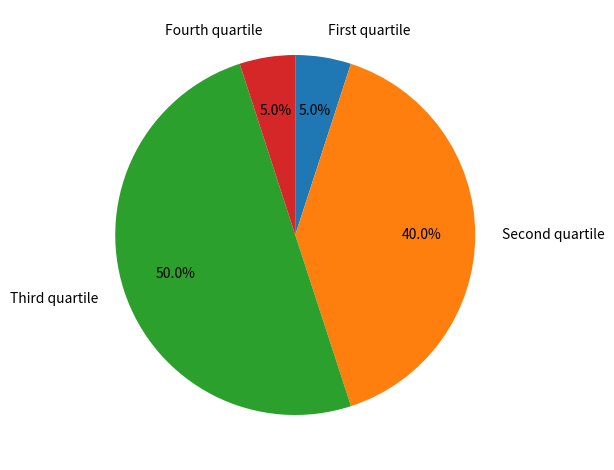

What is the majority slice?

Third quartile